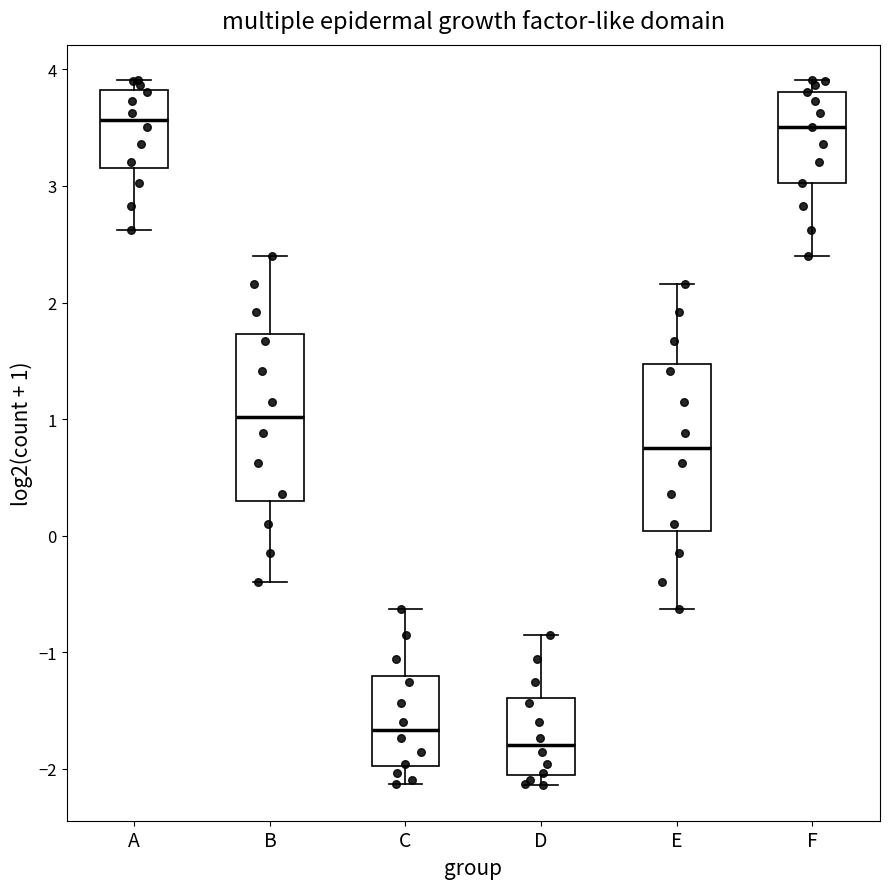

Where is the lower edge of the box for B on the y-axis? The values are not printed on the chart, so give them approximately, as read against the axis.

0.3